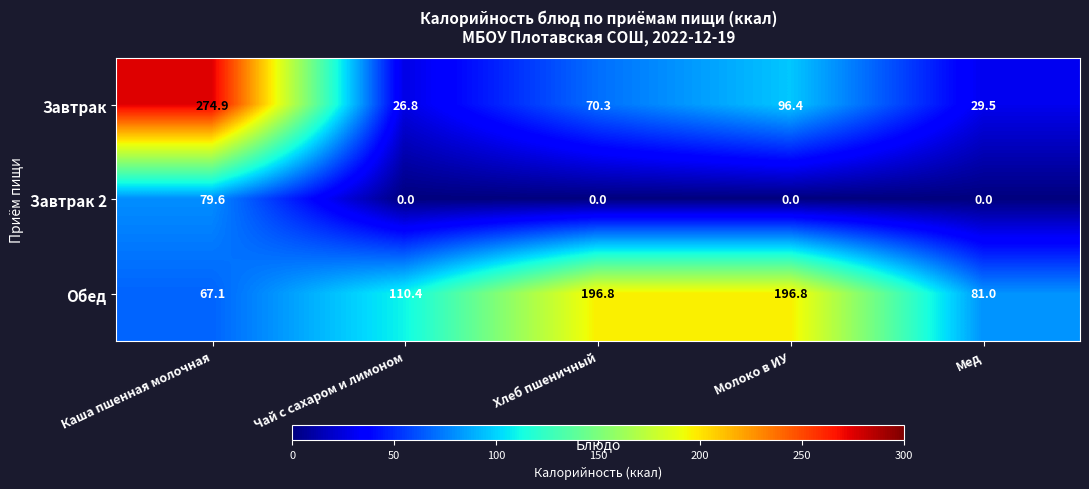

What is the average value of the Завтрак series?

99.6